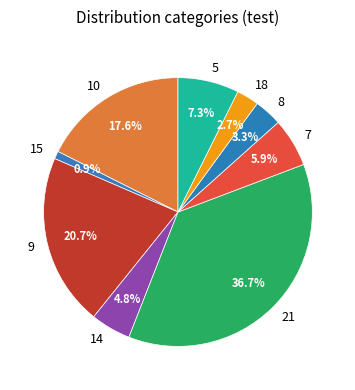

Which slice is the largest?

21